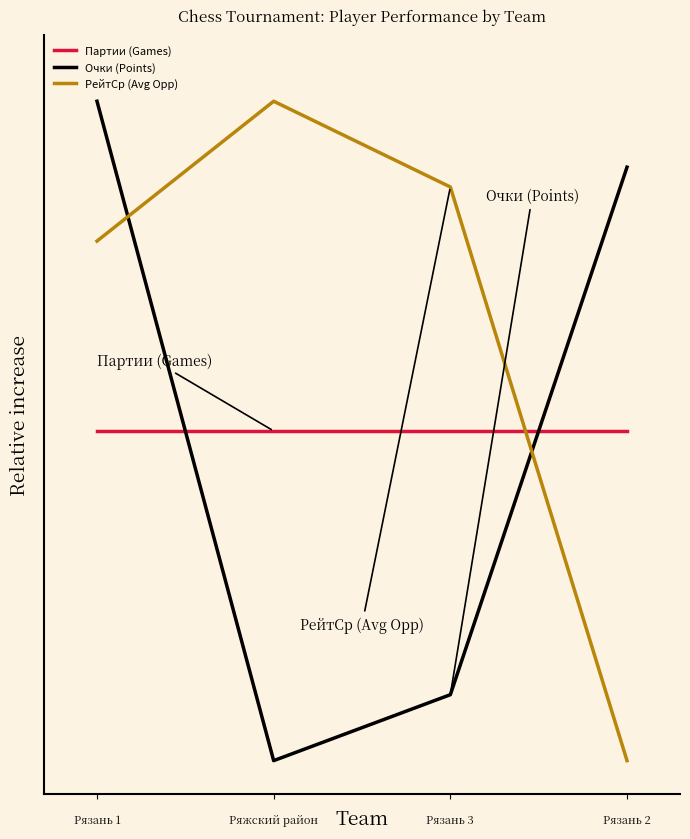

What are all the series names shown in the legend?

Партии (Games), Очки (Points), РейтСр (Avg Opp)